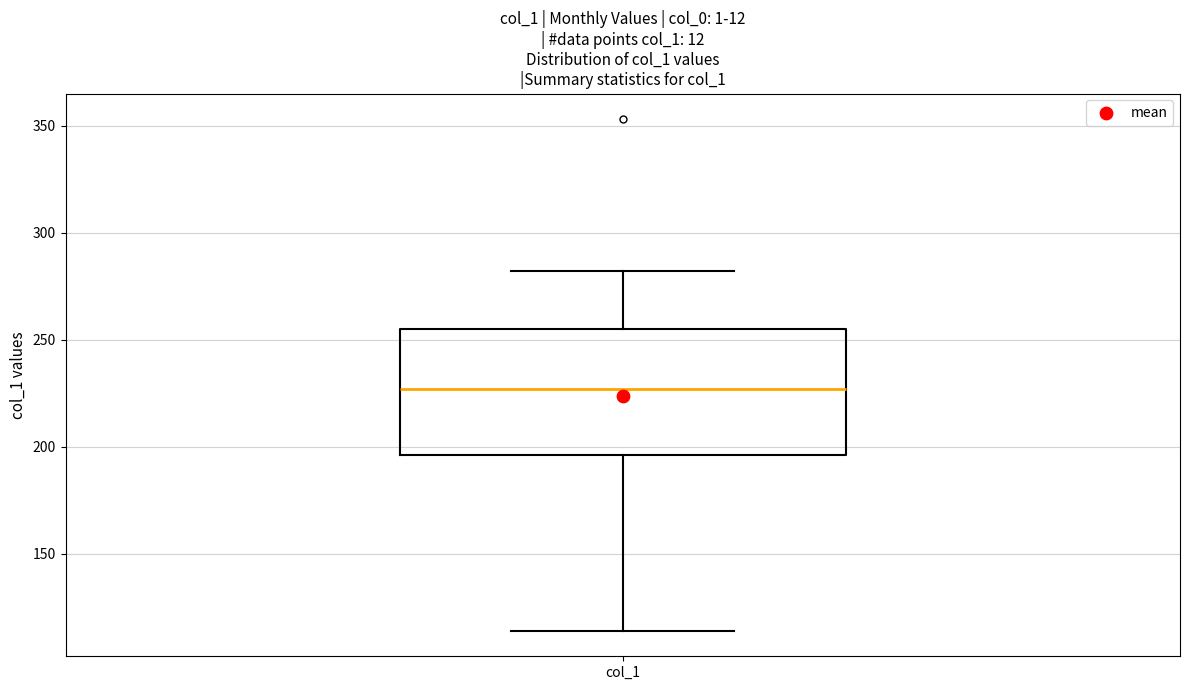

Transcribe this box plot: give where the median line is, the range the box spans, and where the two whiskers end, as read against the y-axis. The values are not printed on the chart, so give them approximately, as read against the axis.

median 225, box 195 to 255, whiskers 115 to 280